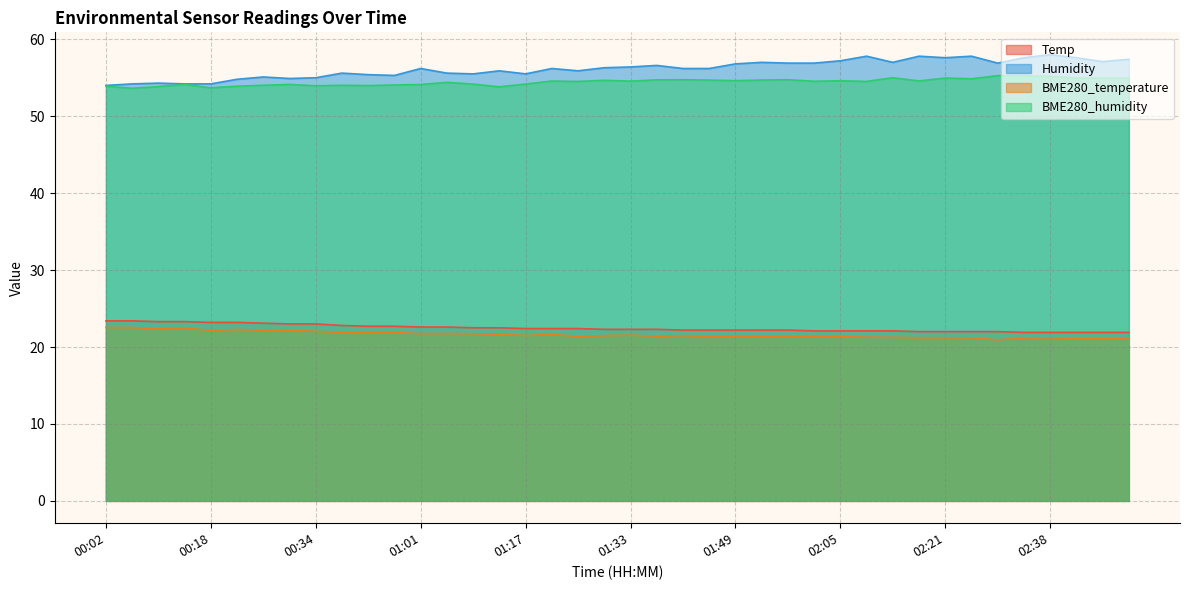

At which category does BME280_humidity reach its first local peak?

00:14